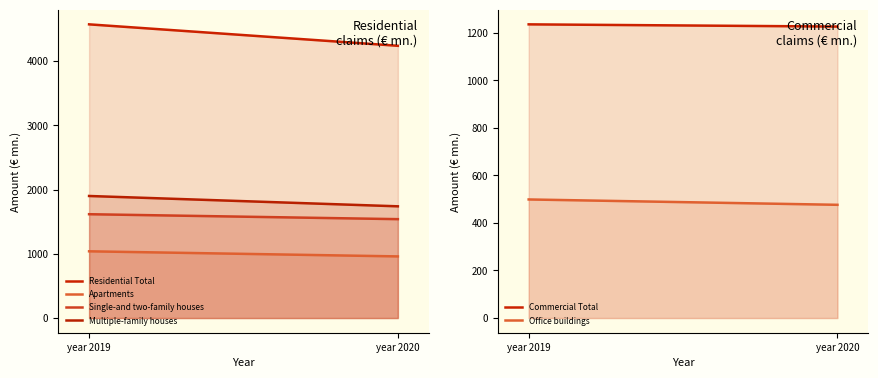

List the series in order of their peak value, lowest first.

Office buildings, Apartments, Commercial Total, Single-and two-family houses, Multiple-family houses, Residential Total